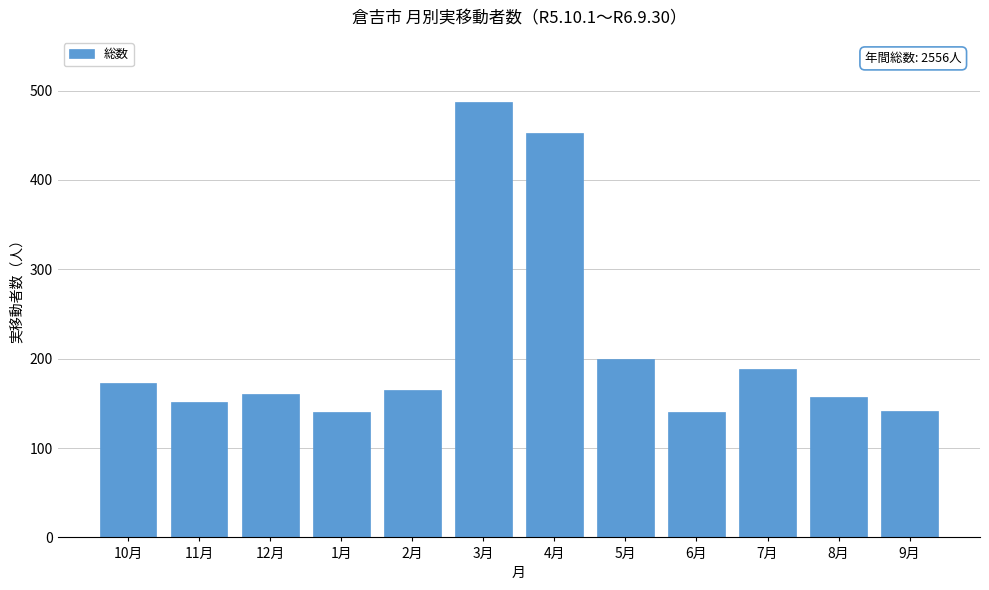

The value at 10月 is 173. True or false?

True